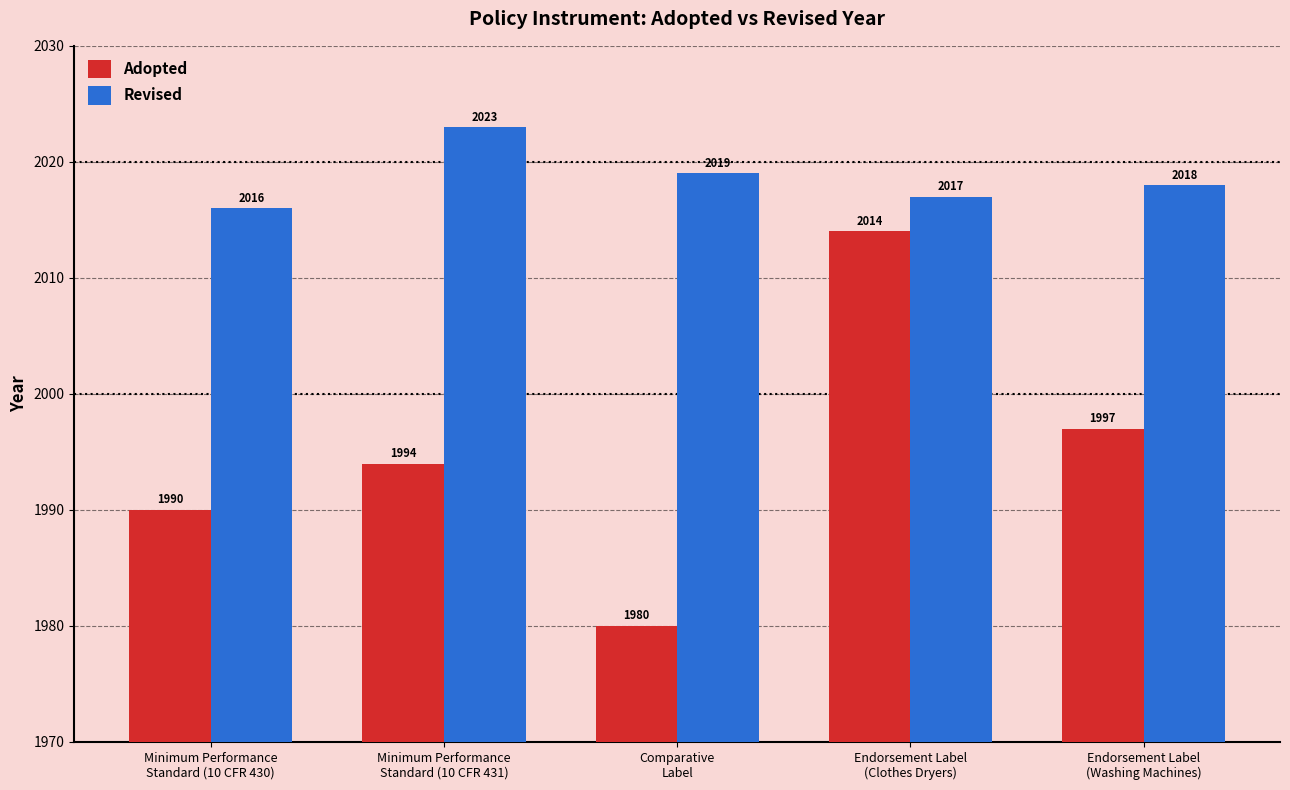

The value of Adopted at Endorsement Label
(Washing Machines) is 1997. True or false?

True